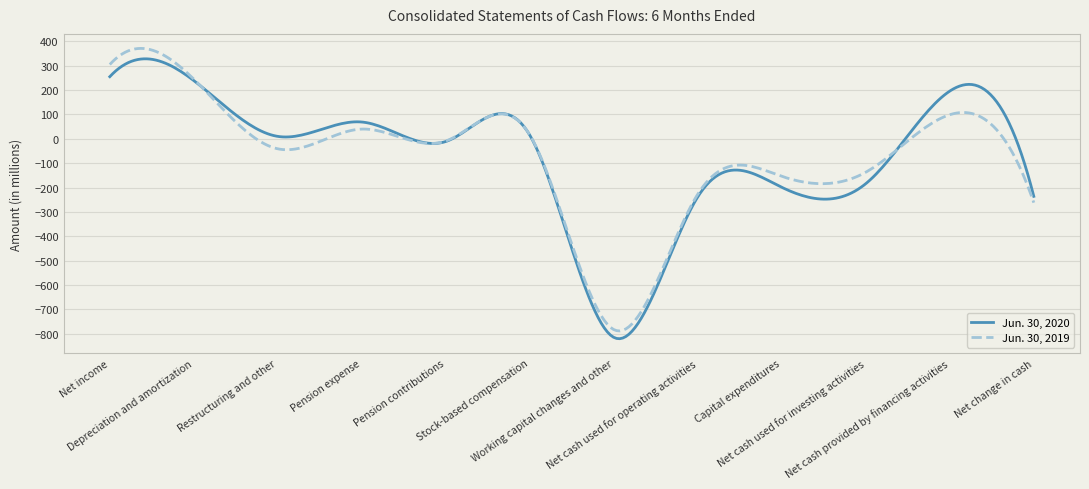

List the series in order of their peak value, highest first.

Jun. 30, 2019, Jun. 30, 2020